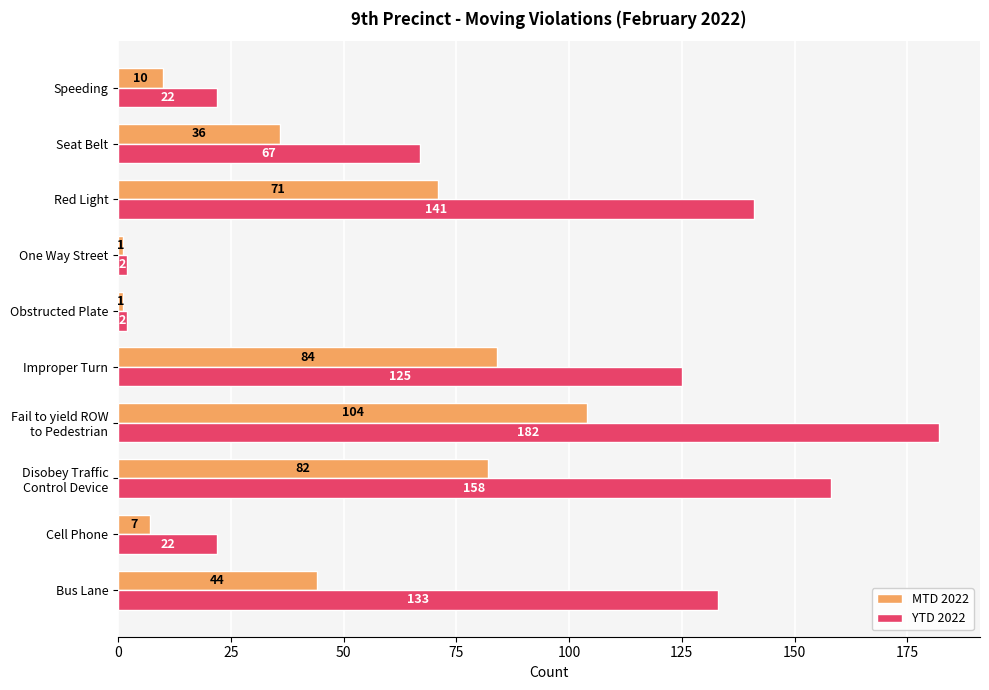

Is it true that YTD 2022 equals 22 at Cell Phone?

True